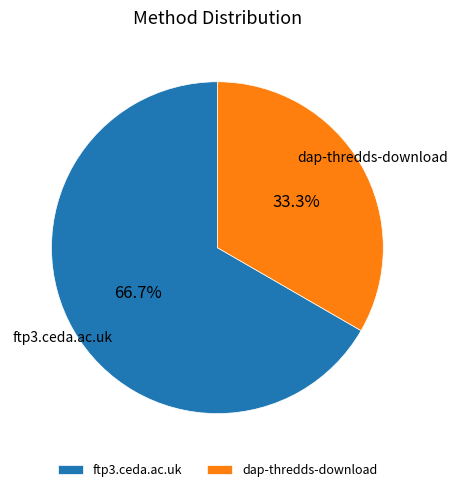

Rank the categories by value from highest to lowest.

ftp3.ceda.ac.uk, dap-thredds-download